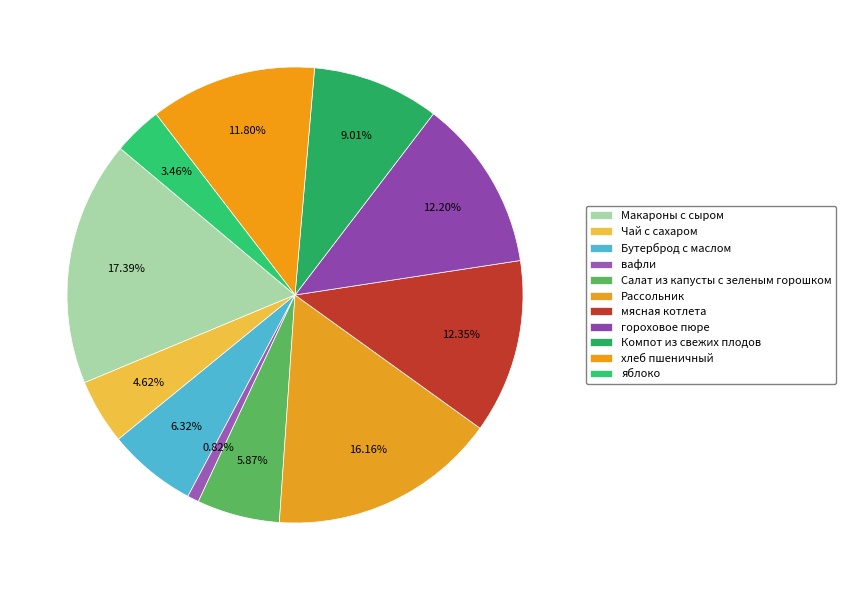

What is the change in value from Бутерброд с маслом to вафли?

-109.6